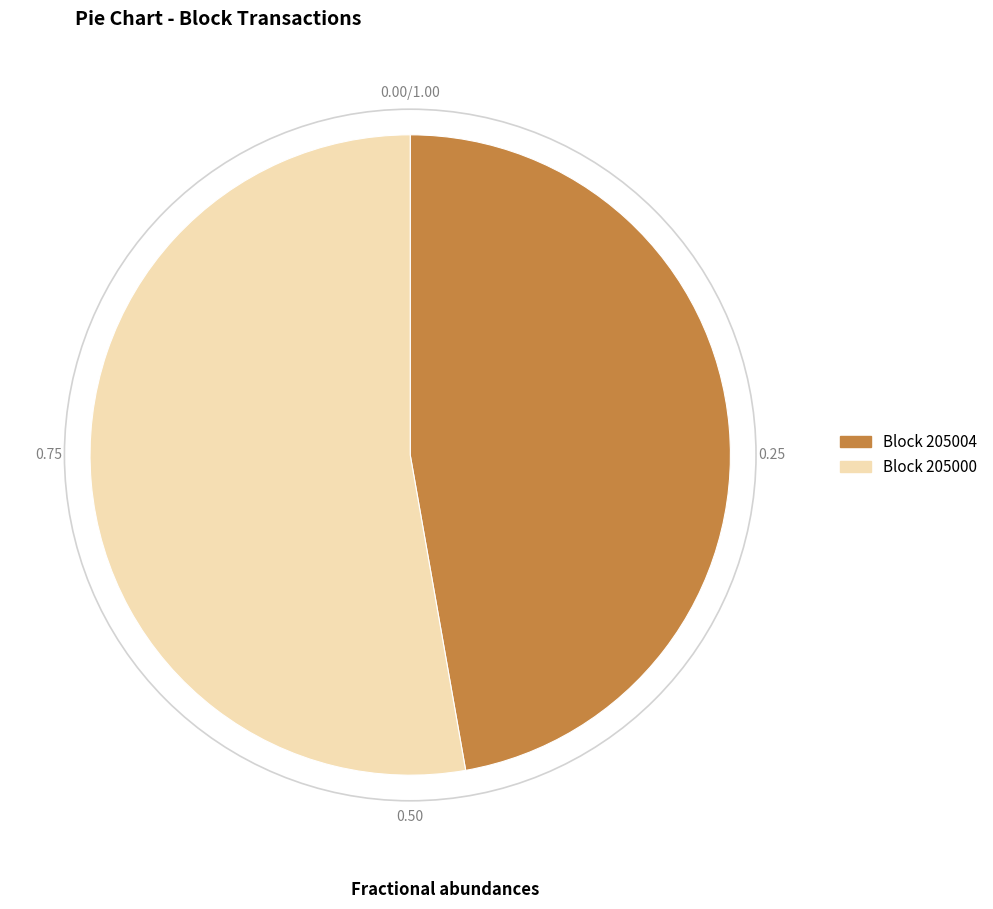

Does any single category account for the majority?

Yes